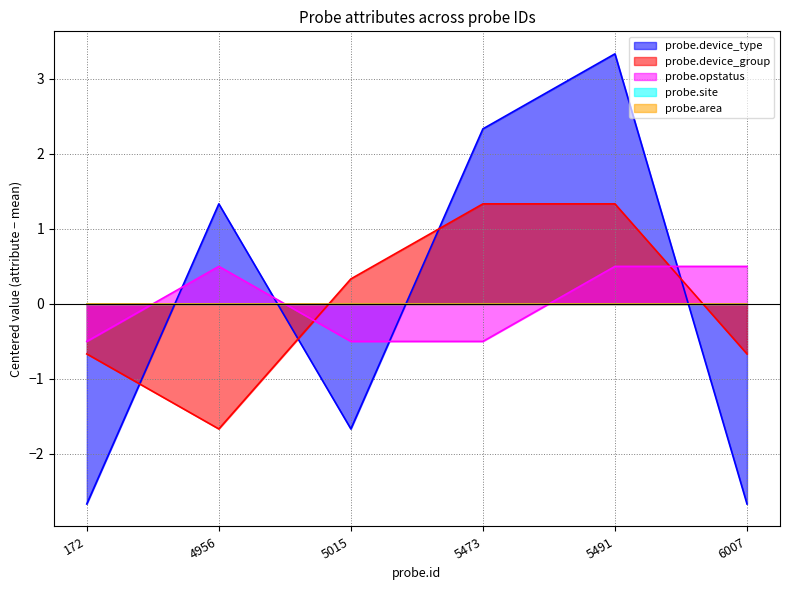

How many data points does each series have?

6